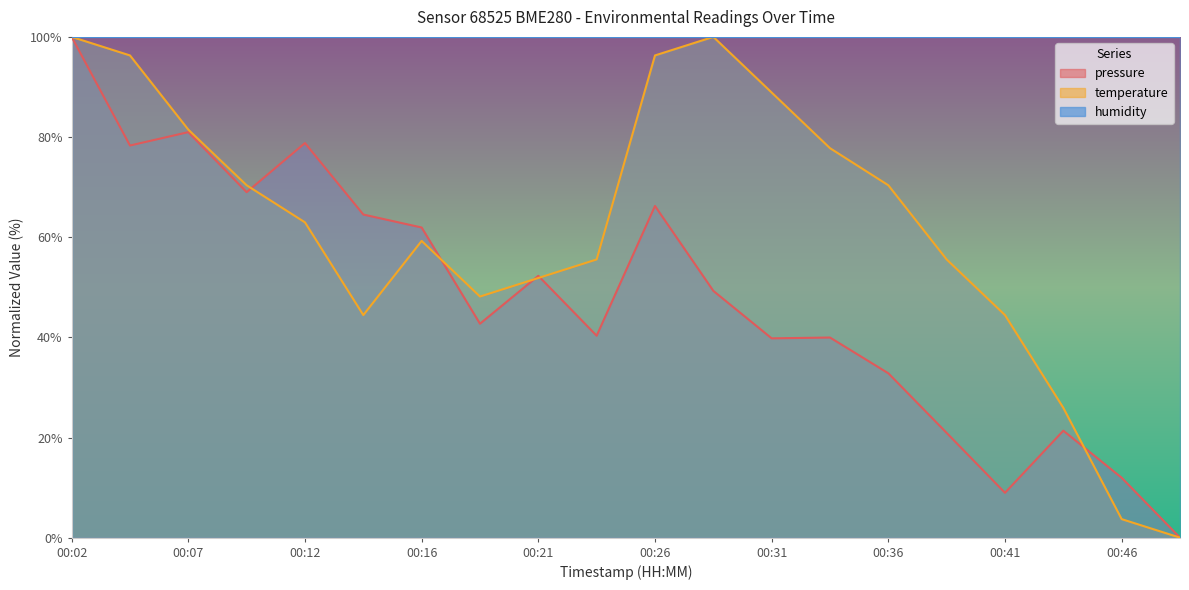

How many data points in pressure are above 49?

10